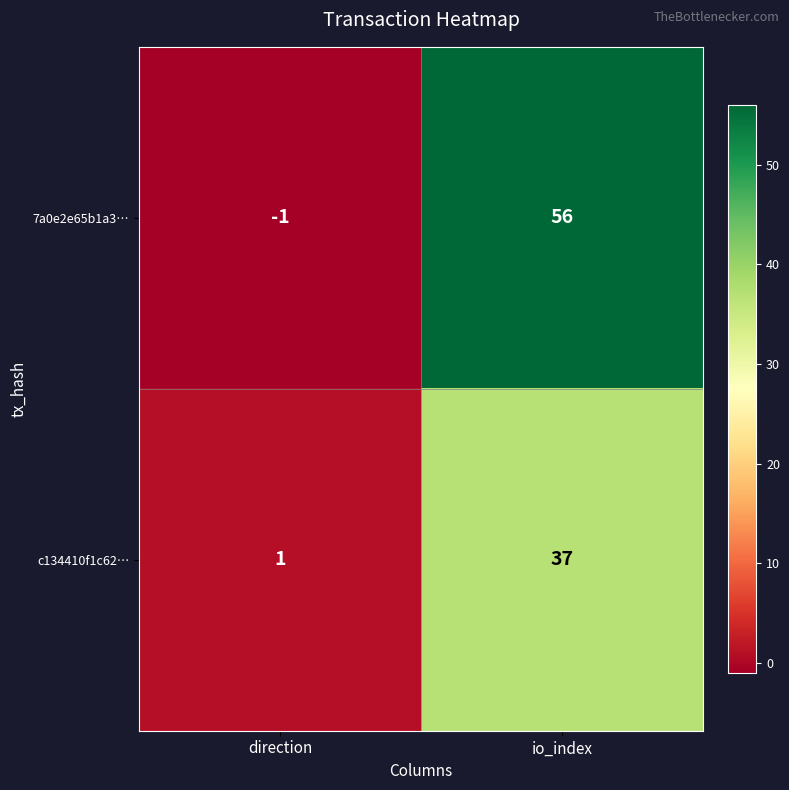

At which label is c134410f1c62… closest to 19?

direction